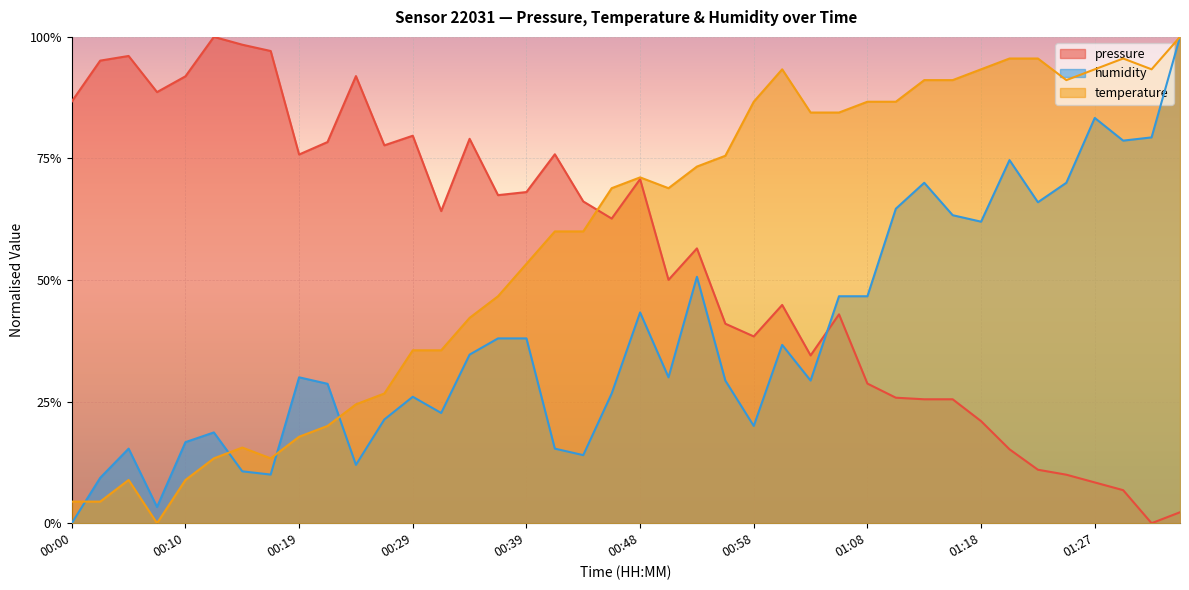

How many positive values does the pressure series have?

39